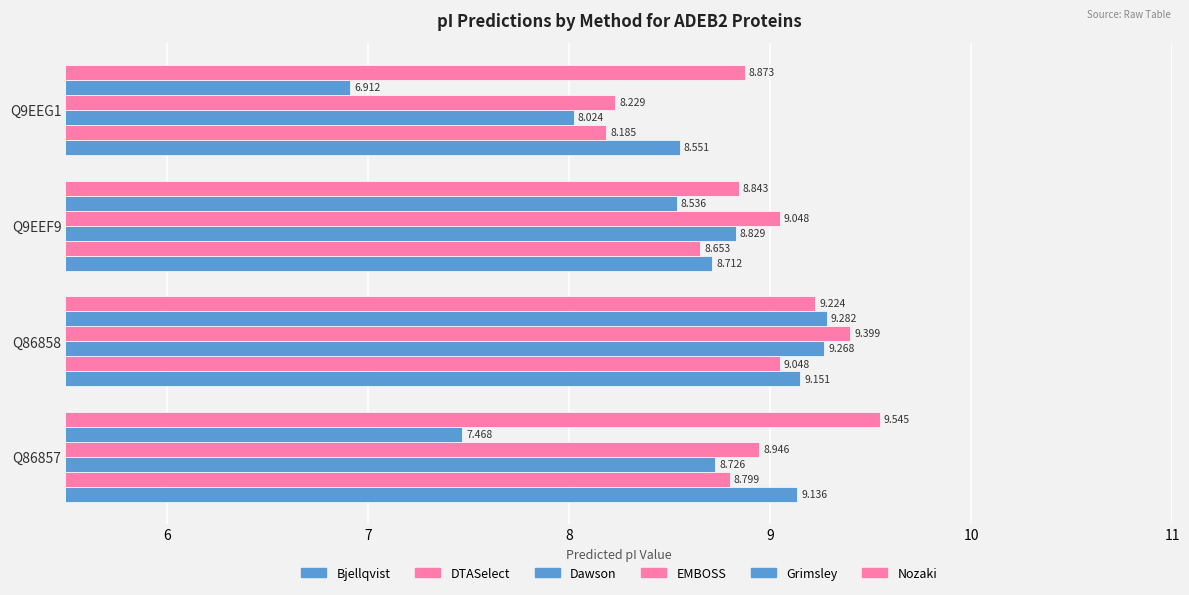

What is the greatest value displayed?

9.5